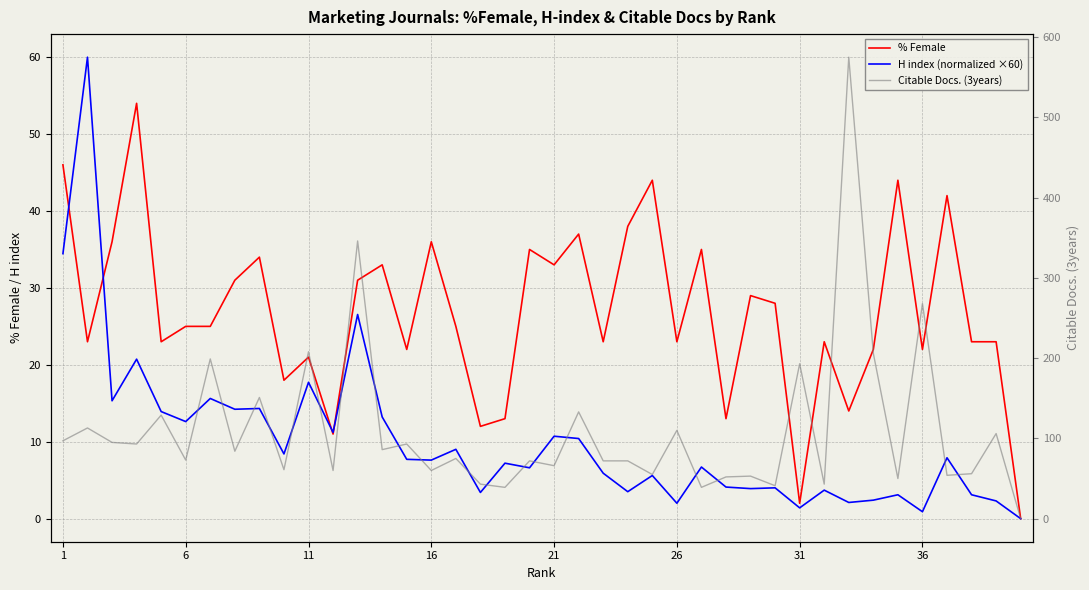

Is it true that % Female equals 58.9 at 19?

False